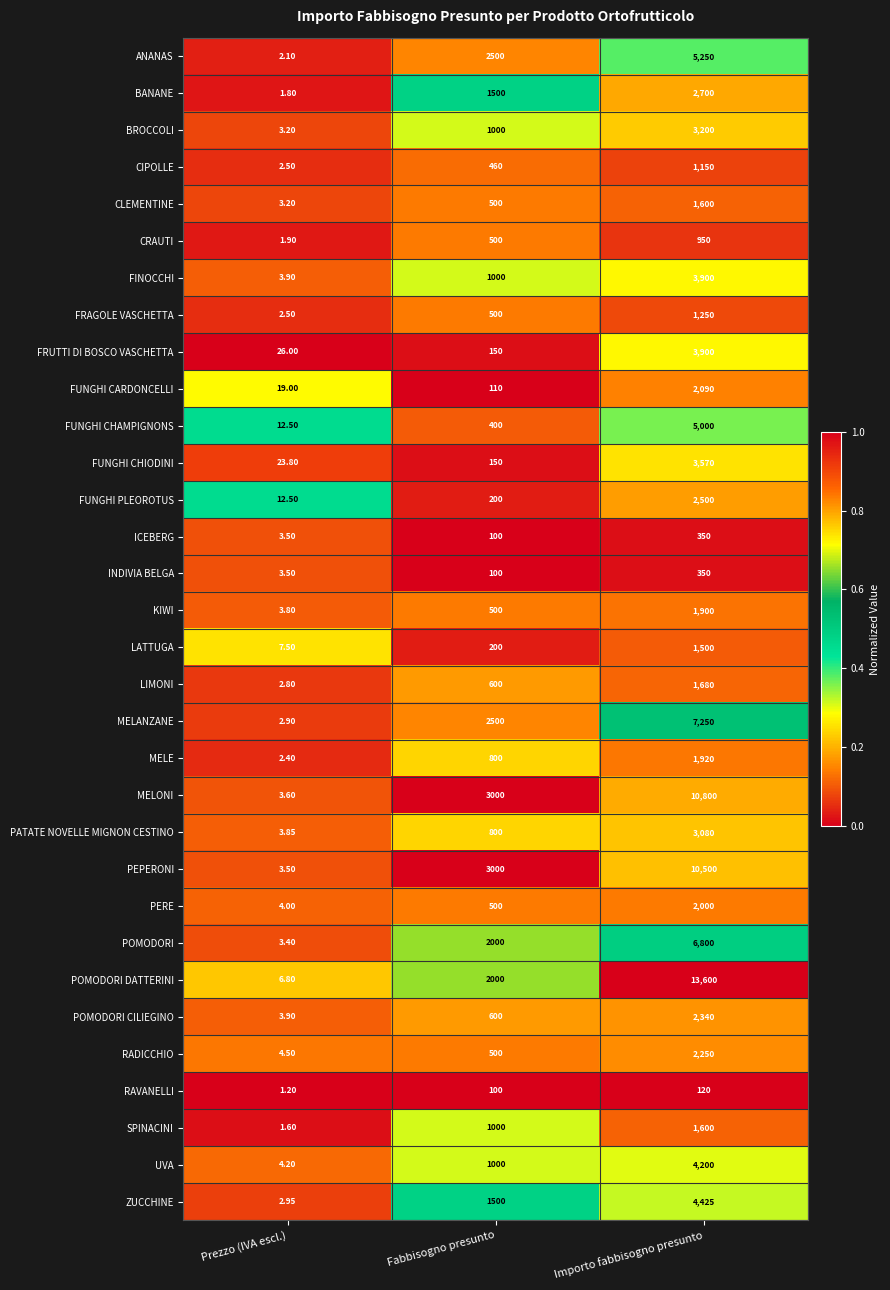

At which label does FINOCCHI reach its peak?

Importo fabbisogno presunto